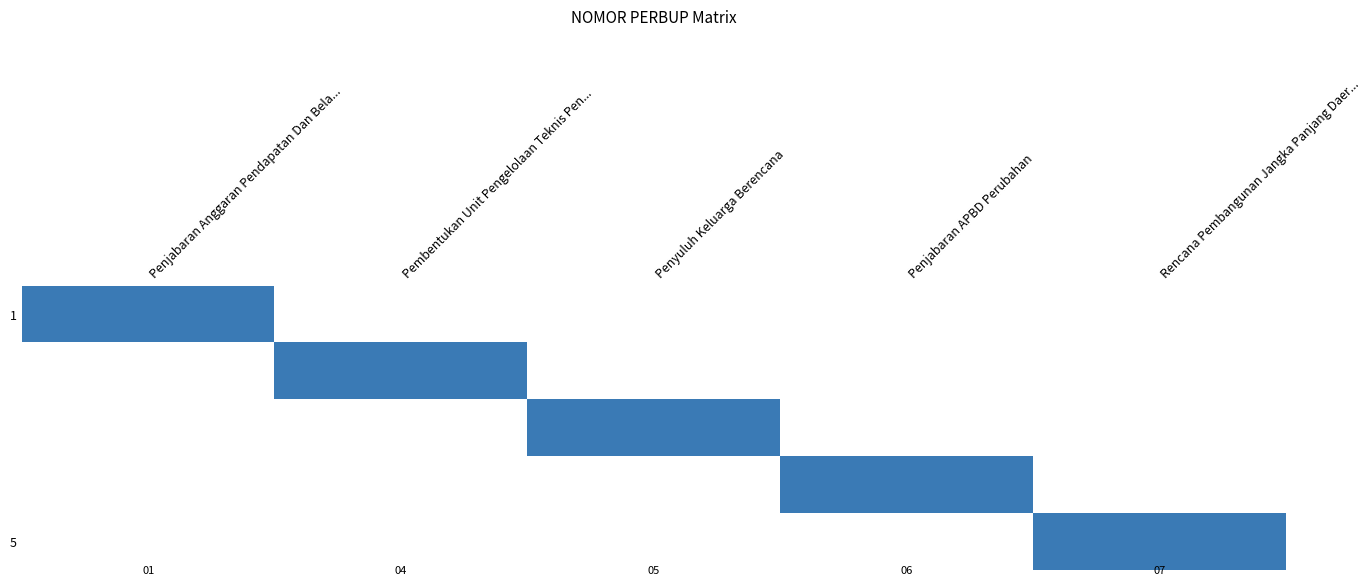

Which category has the lowest value across all series?

Pembentukan Unit Pengelolaan Teknis Pen...